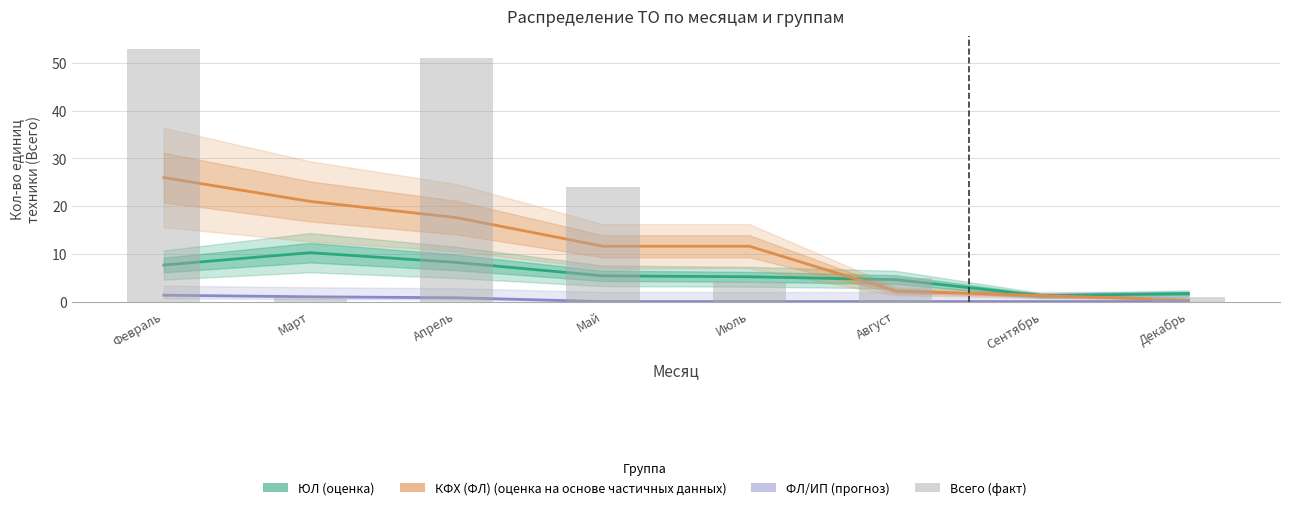

The value of Всего (факт) at Сентябрь is 22.4. True or false?

False